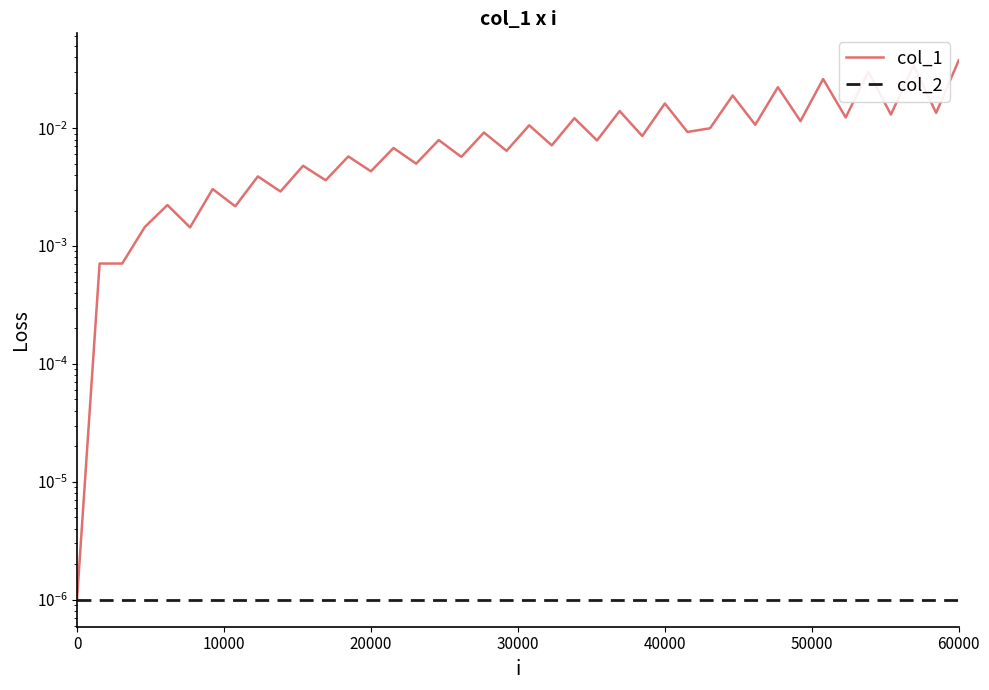

How many interior local valleys does the col_1 series have?

17